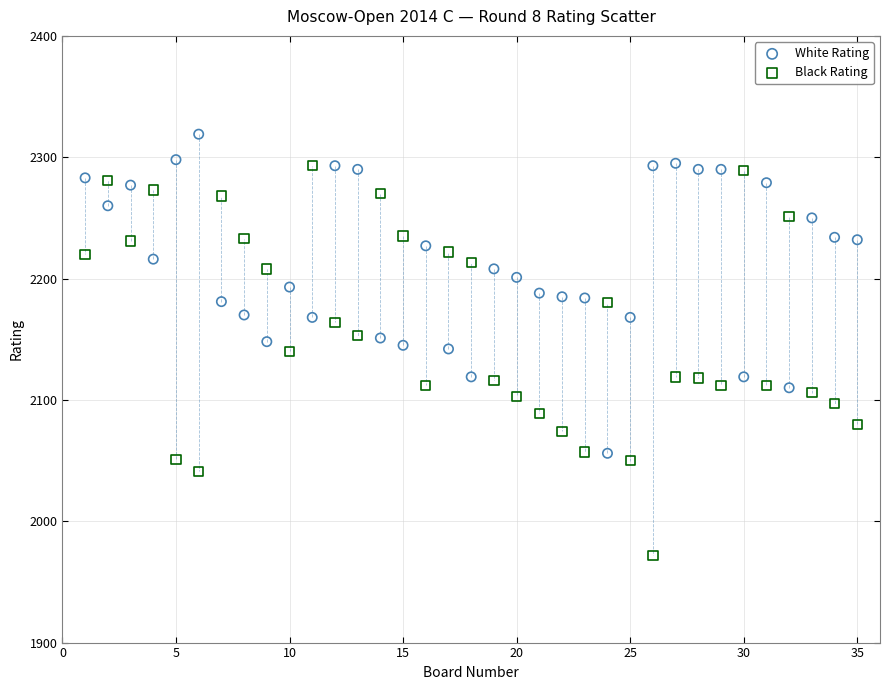

Which series reaches the minimum Y coordinate?

Black Rating